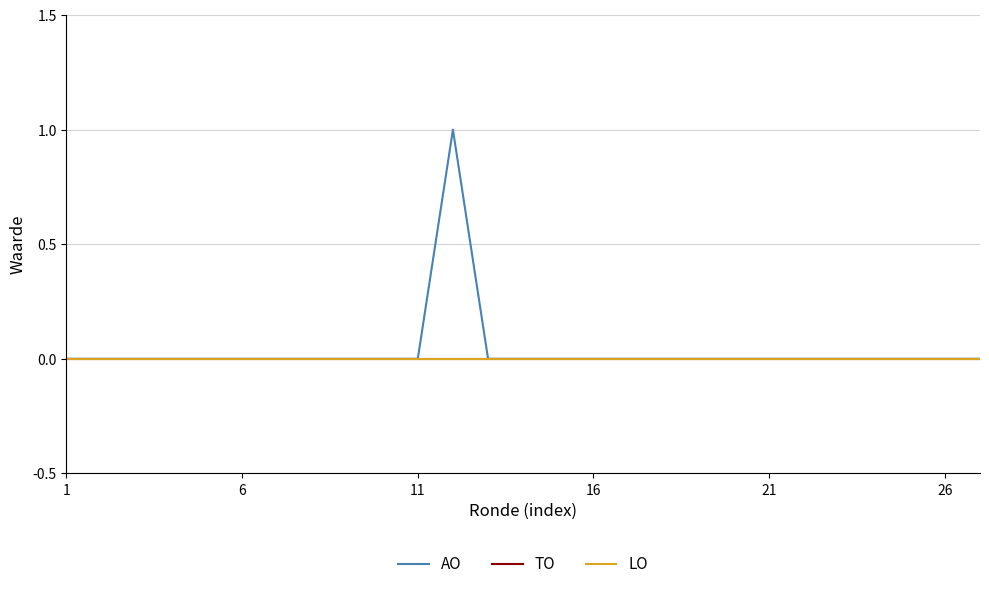

Does the chart display data point markers on the line(s)?

No